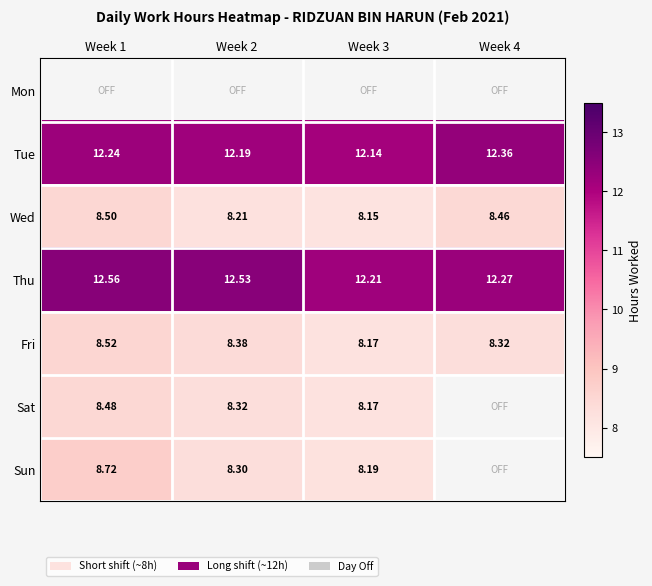

Which series has the largest total across all categories?

Thu